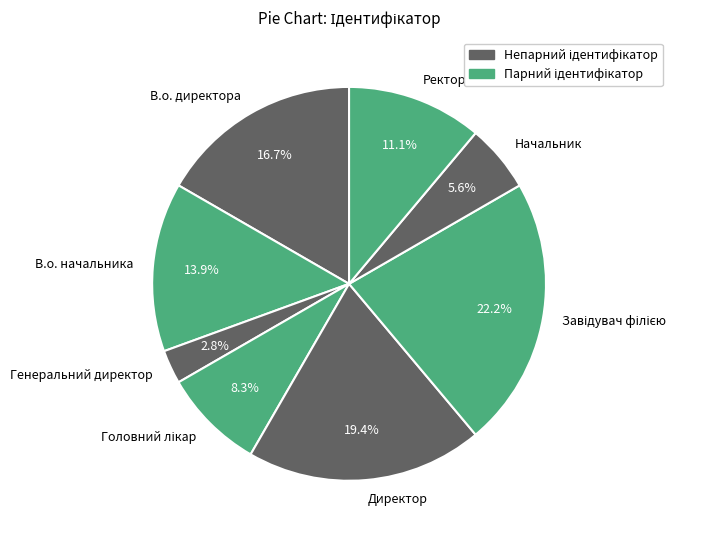

What portion of the pie excludes Начальник?

94.4%